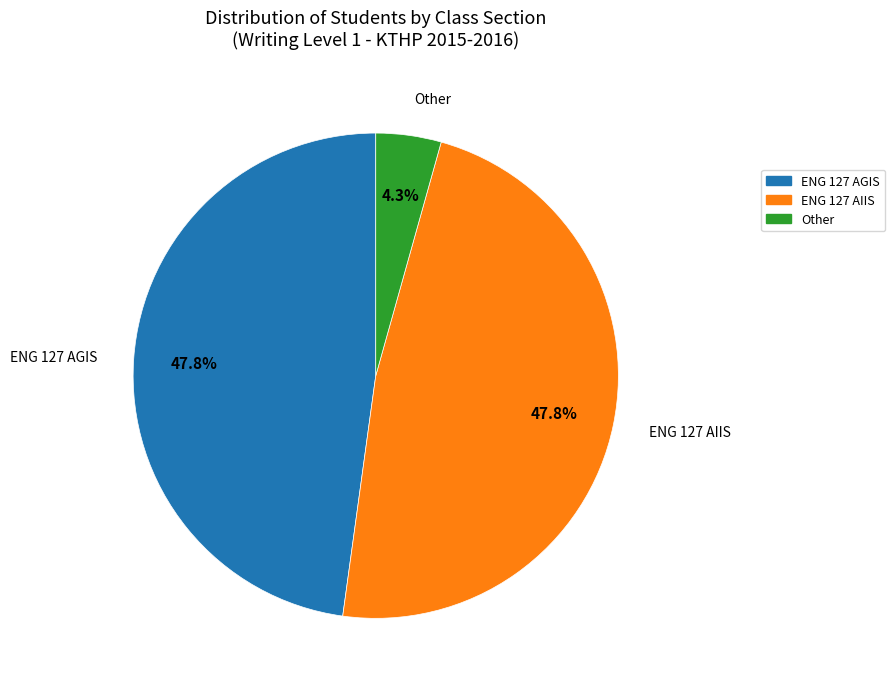

Is there a majority slice in this chart?

No